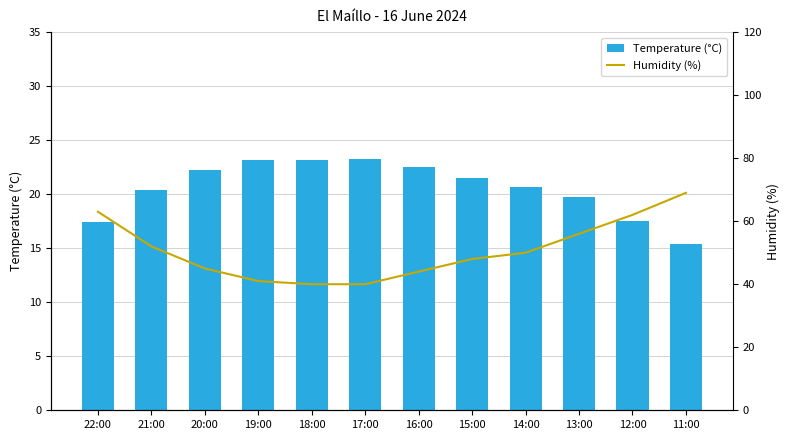

At which category is the sum across all series the highest?

11:00